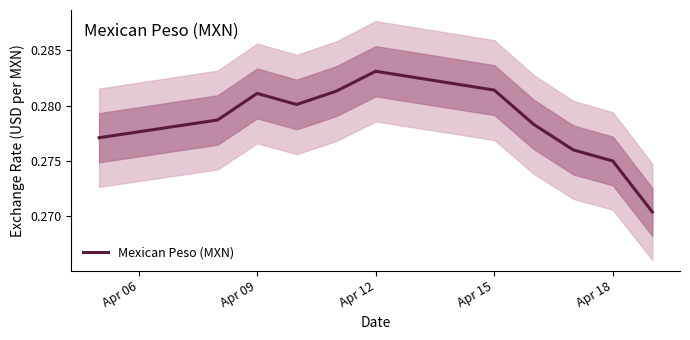

What is the value of the 7th point from the left?

0.3